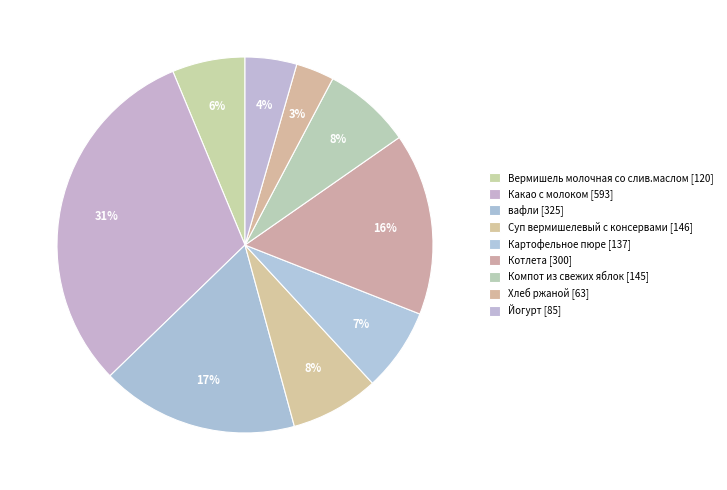

To the nearest percent, what is the average slice percentage?

11%